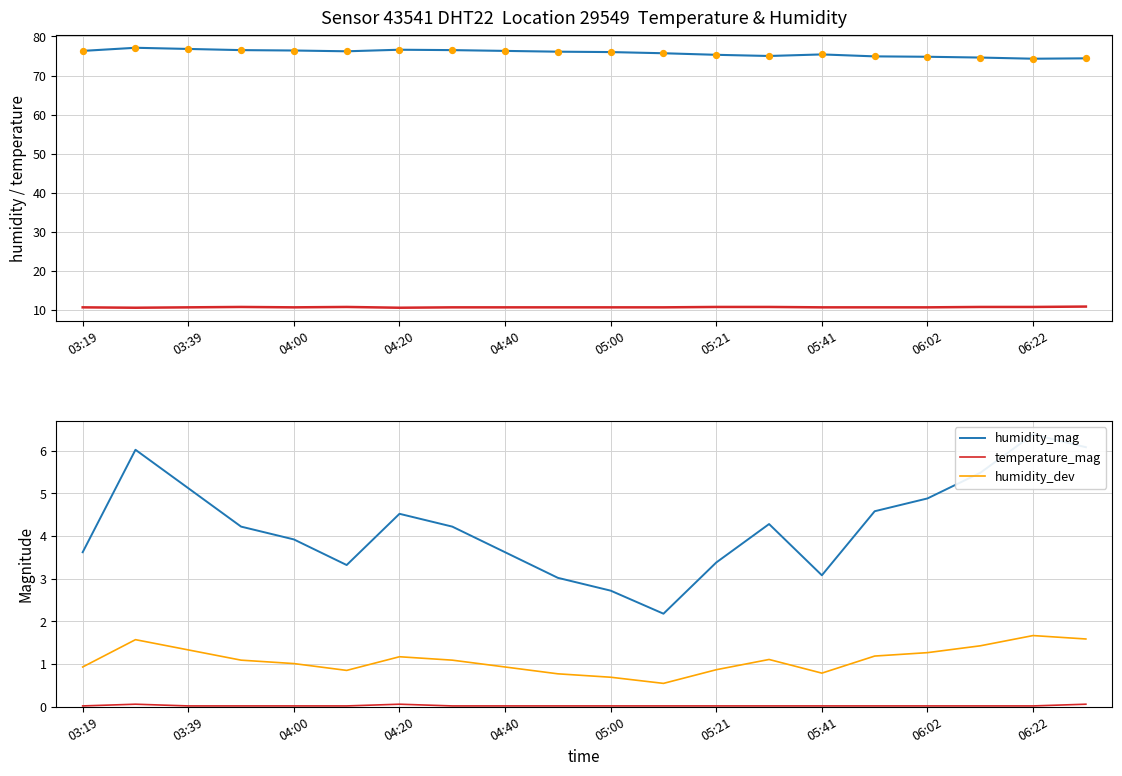

Which series reaches the minimum Y coordinate?

temperature_mag